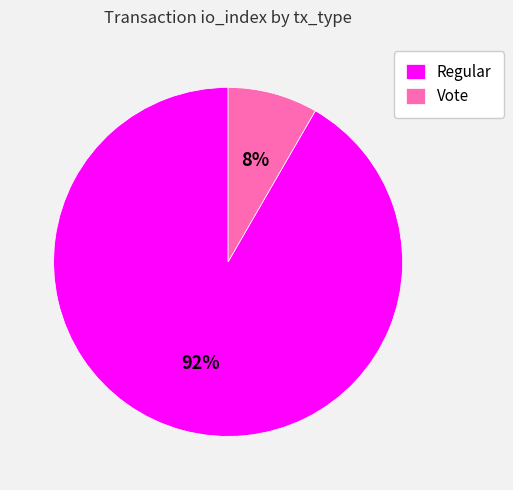

Count the number of slices in the pie.

2